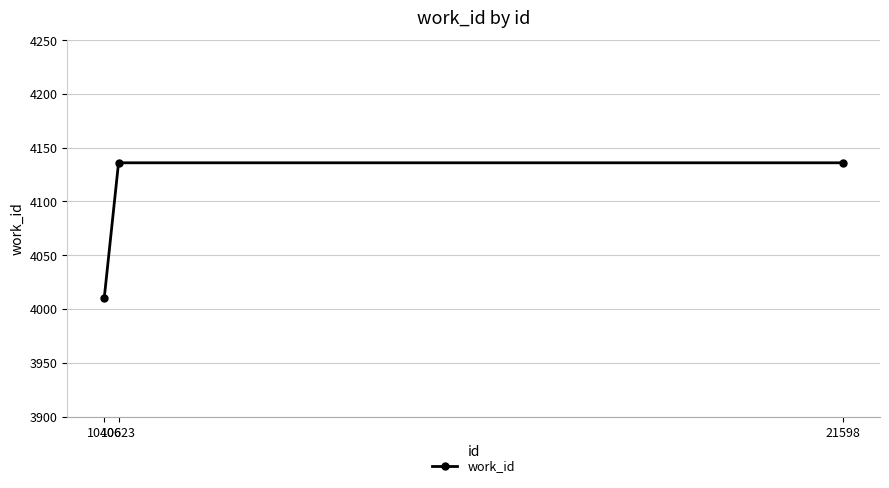

True or false: the data shows 5573 at 10623.

False